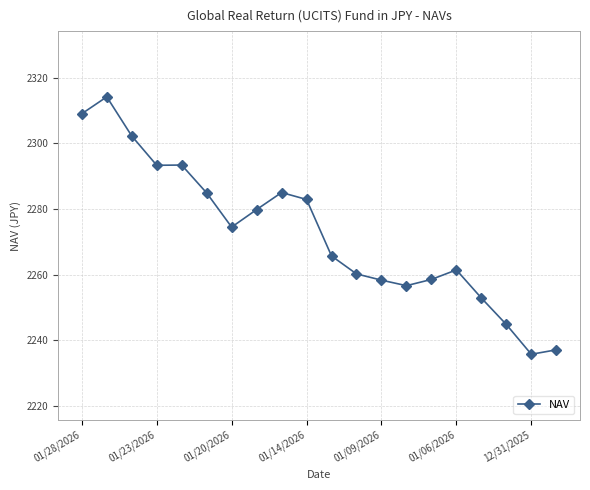

What is the greatest value displayed?

2314.1